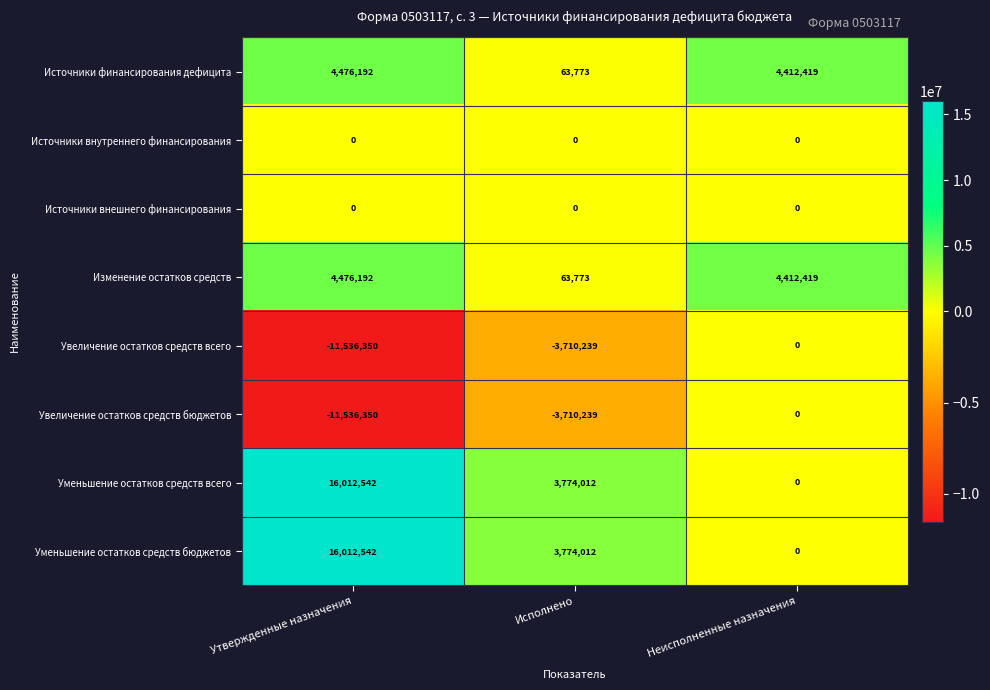

What is the difference between the highest and lowest values at Неисполненные назначения?

4412419